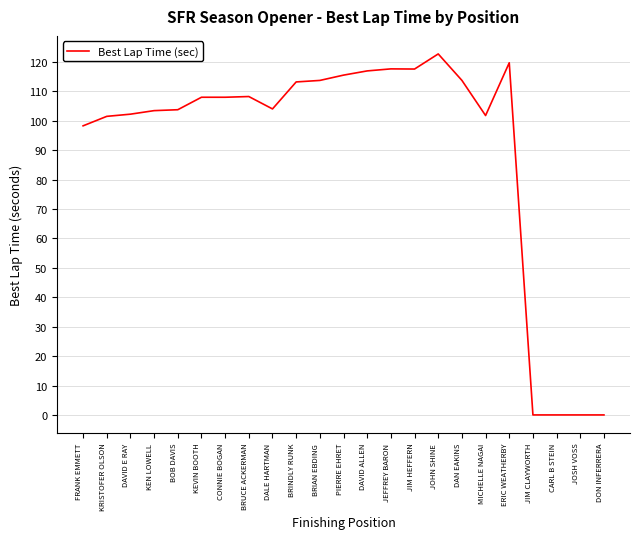

What is the maximum value shown in the chart?

122.7